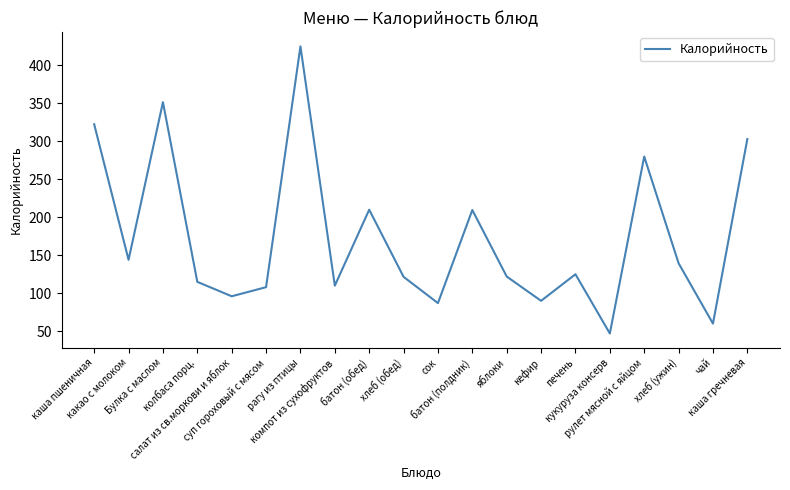

Which has a higher value, суп гороховый с мясом or колбаса порц.?

колбаса порц.